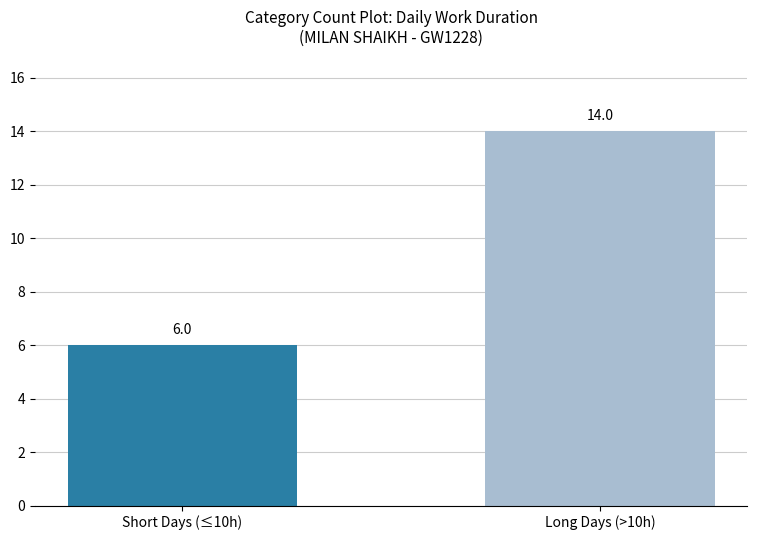

What is the minimum value shown in the chart?

6